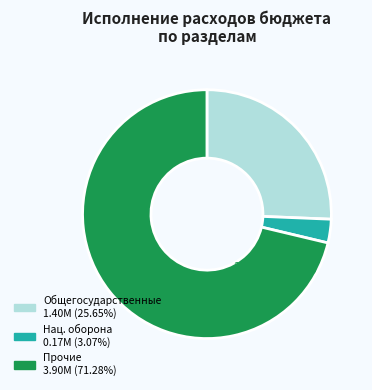

Is there a majority slice in this chart?

Yes